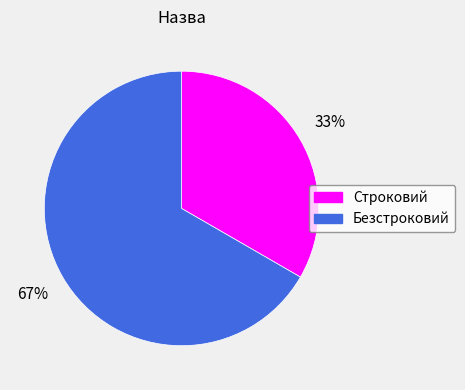

What is the ratio of the value at Безстроковий to the value at Строковий?

2.0